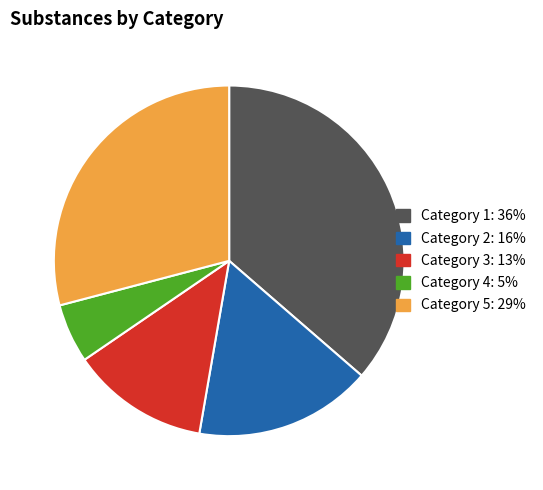

Does any single category account for the majority?

No